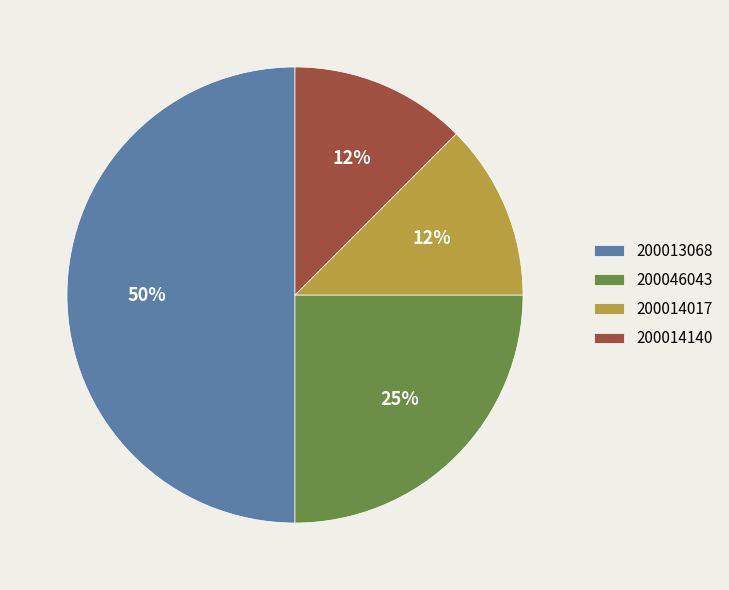

Which has a higher value, 200014140 or 200046043?

200046043